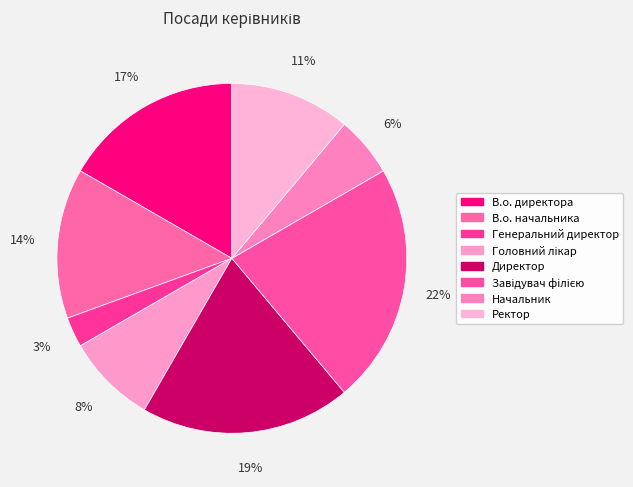

Rank the categories by value from lowest to highest.

Генеральний директор, Начальник, Головний лікар, Ректор, В.о. начальника, В.о. директора, Директор, Завідувач філією